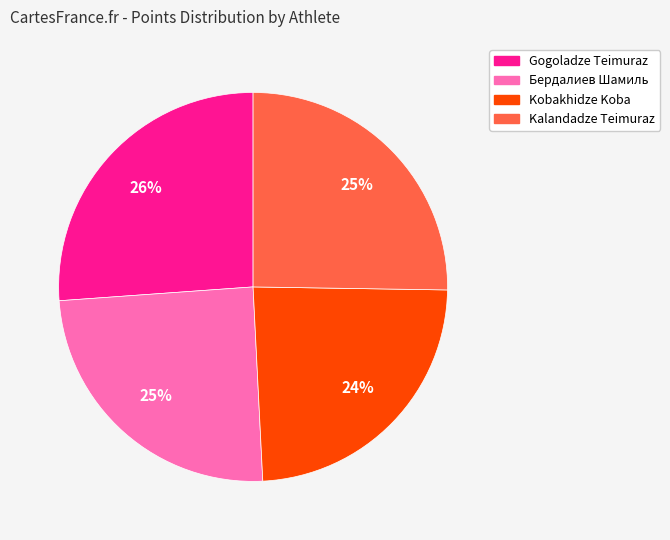

Which slice is the largest?

Gogoladze Teimuraz